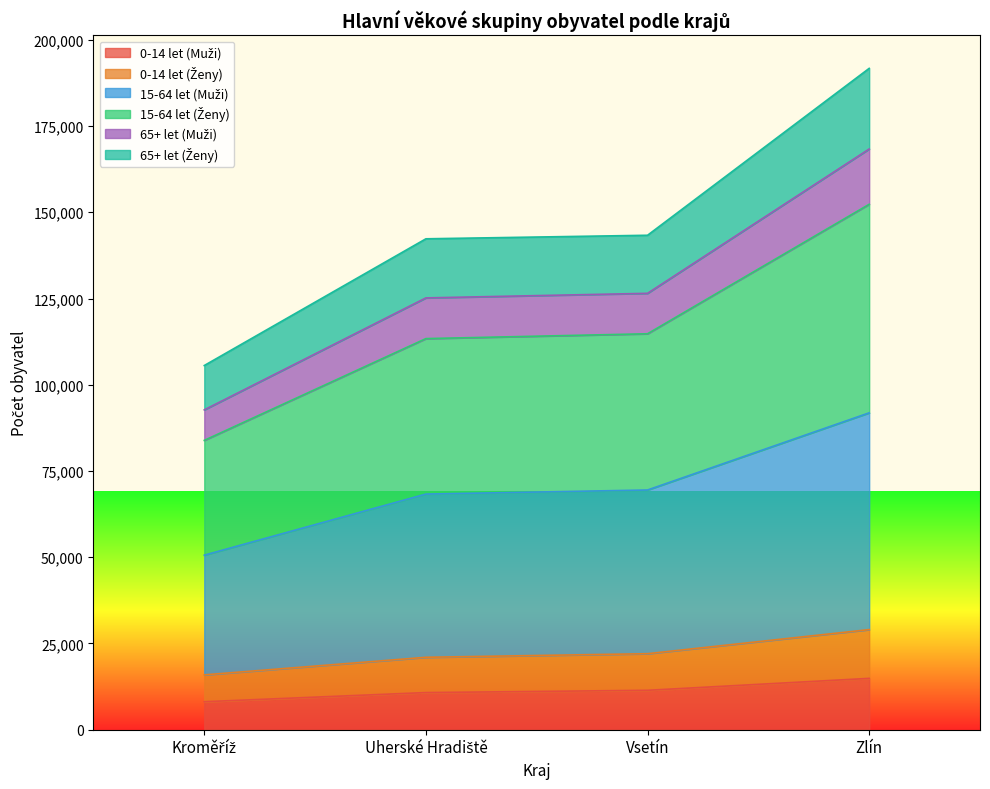

What is the label of the 1st point from the right?

Zlín